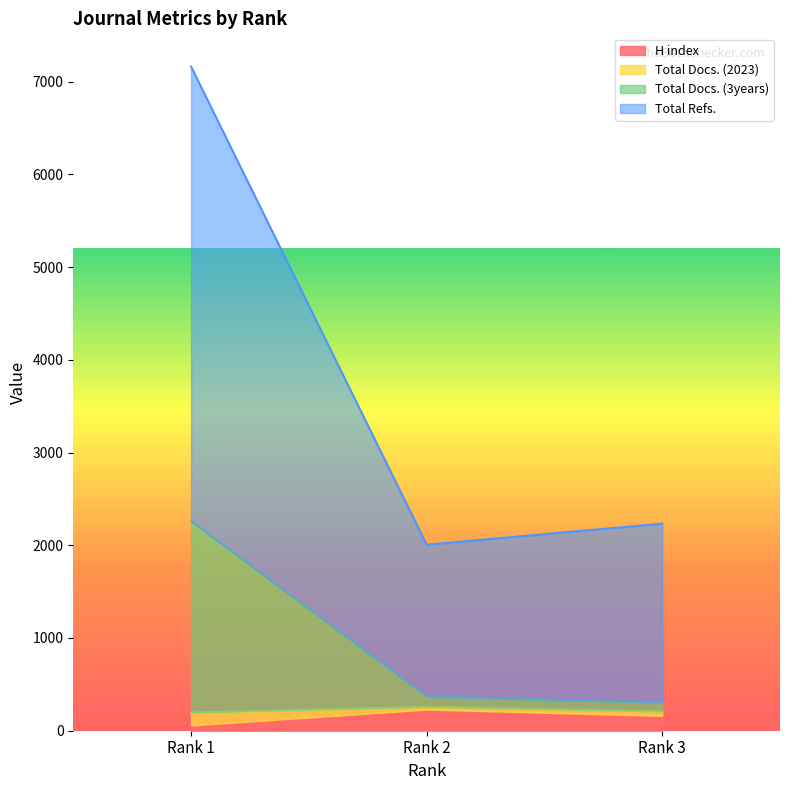

What is the highest value of the H index series?

228